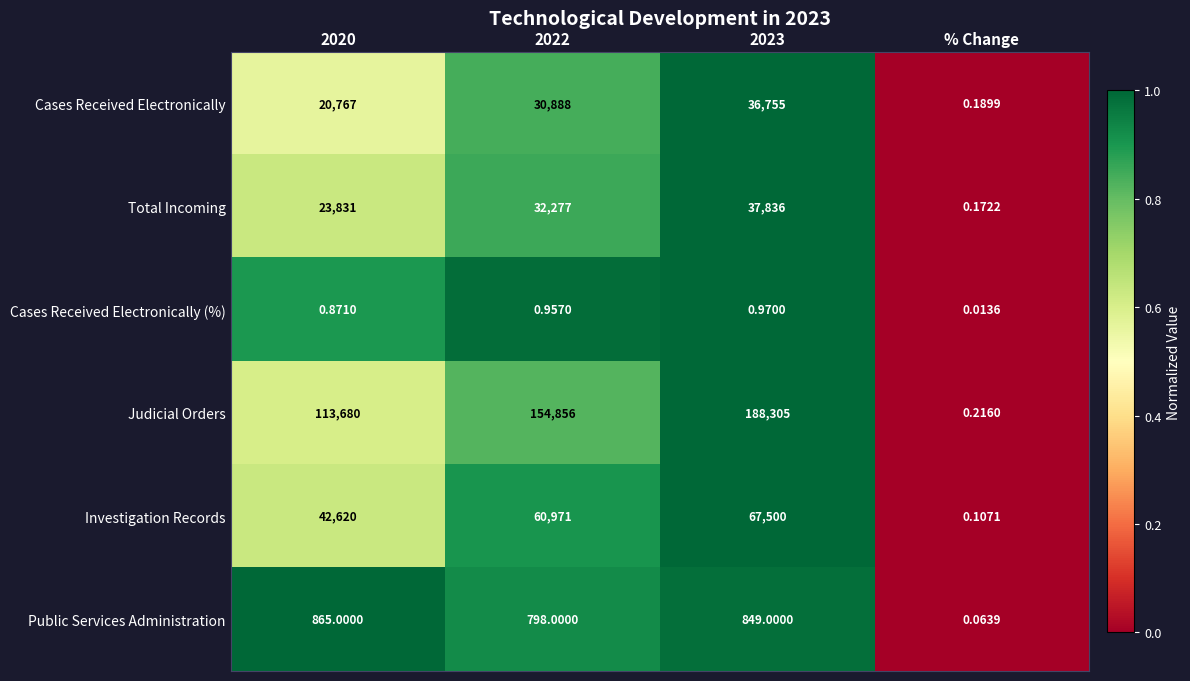

How many categories are shown in the chart?

4